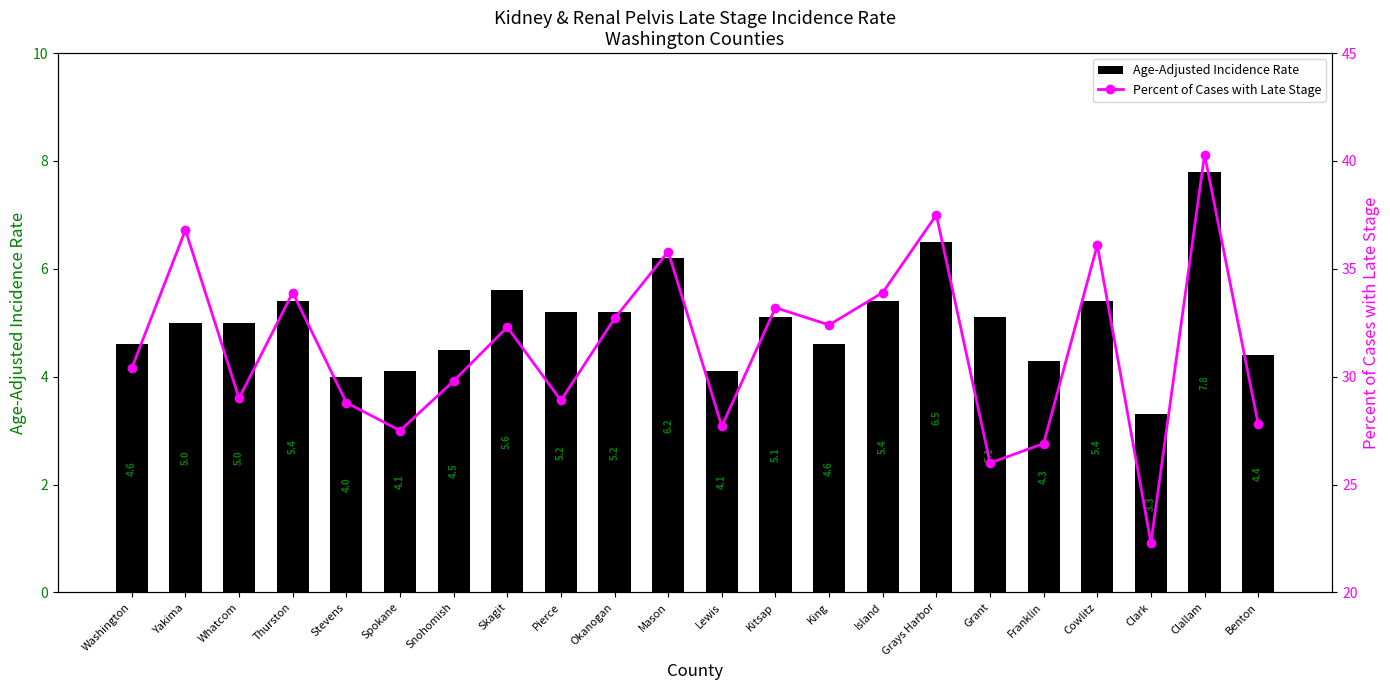

What is the sum of all Age-Adjusted Incidence Rate values?

110.8